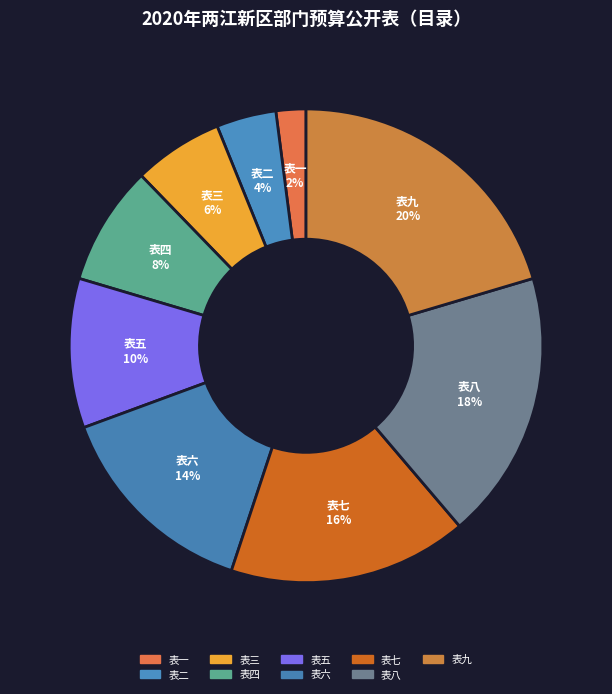

Which slice is the smallest?

表一